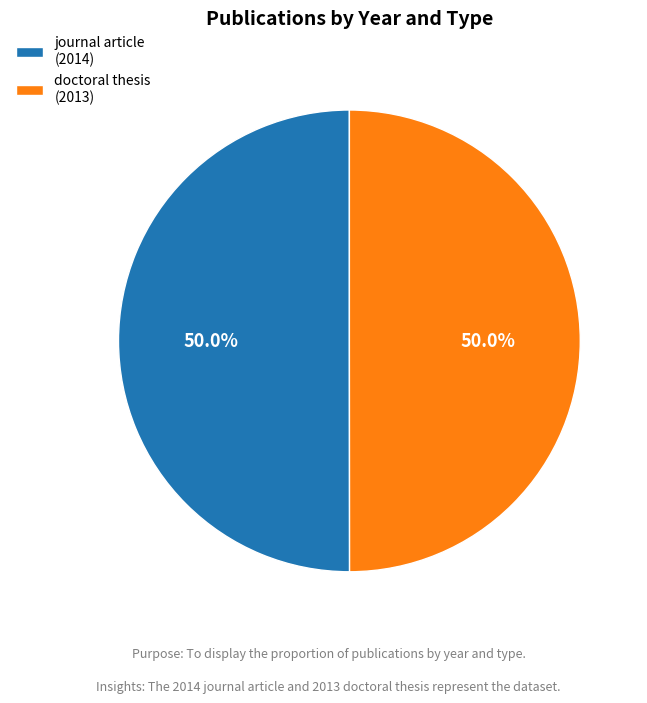

What is the ratio of the value at doctoral thesis (2013) to the value at journal article (2014)?

1.0